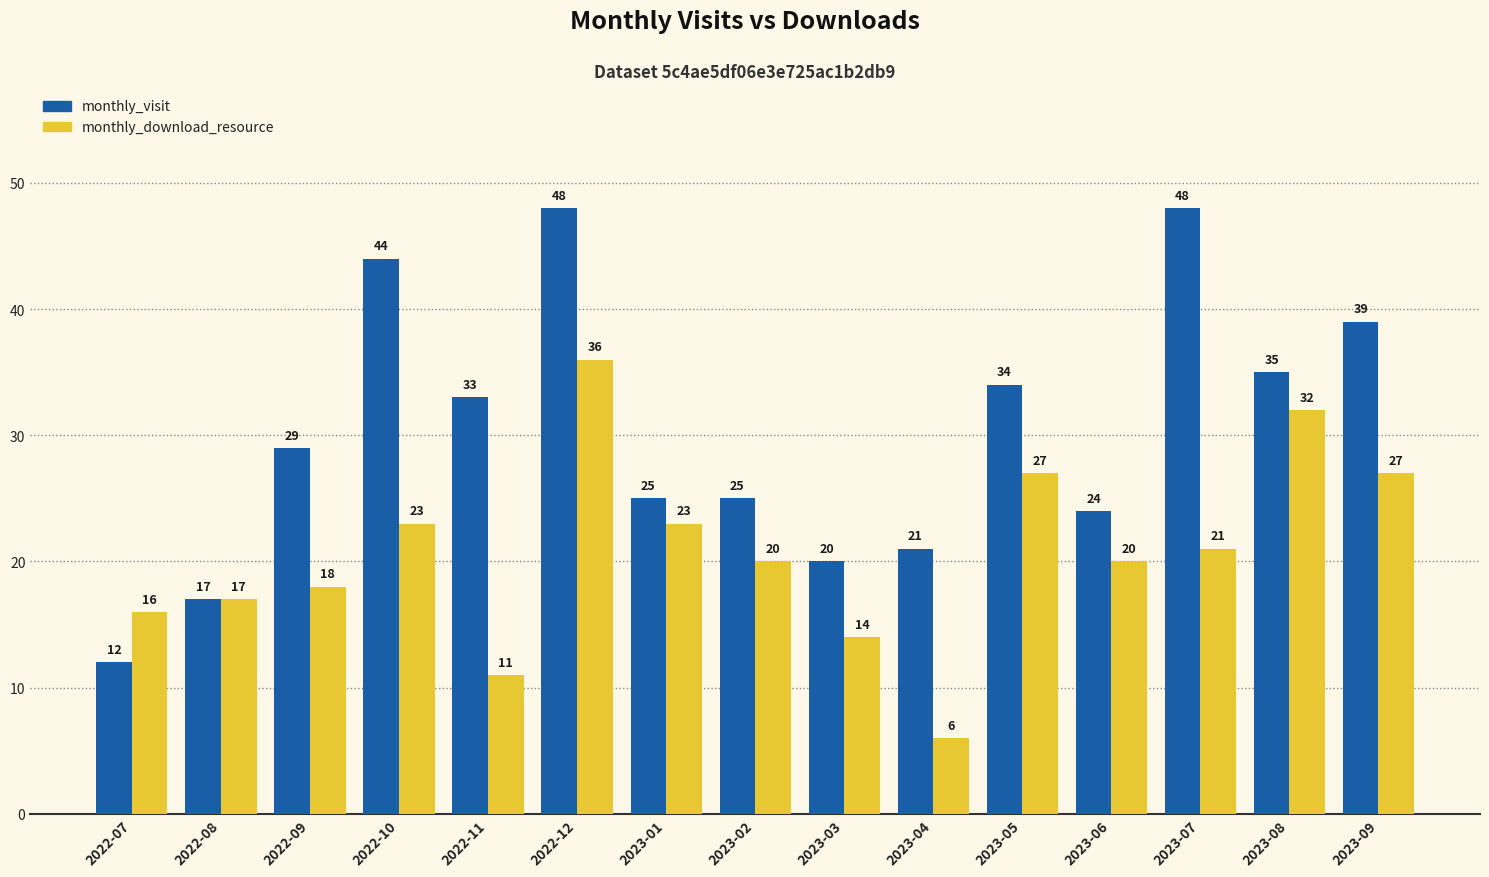

What is the value of the monthly_download_resource bar at the 7th from the left?

23